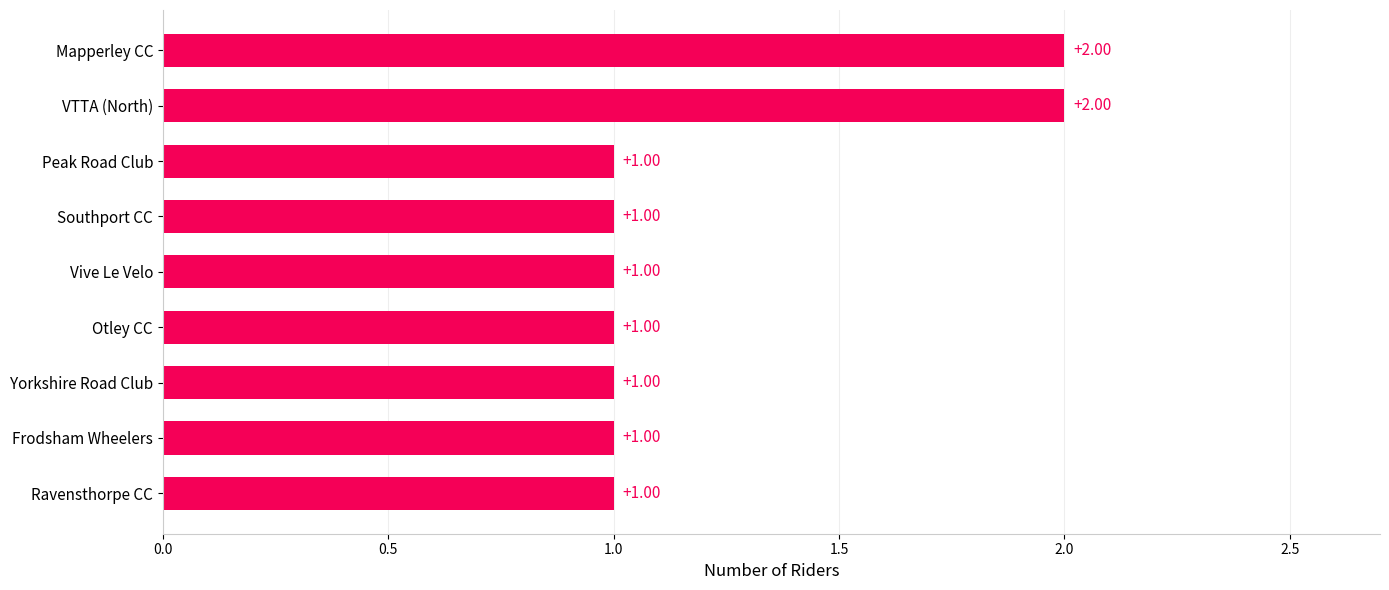

What is the sum of all values?

11